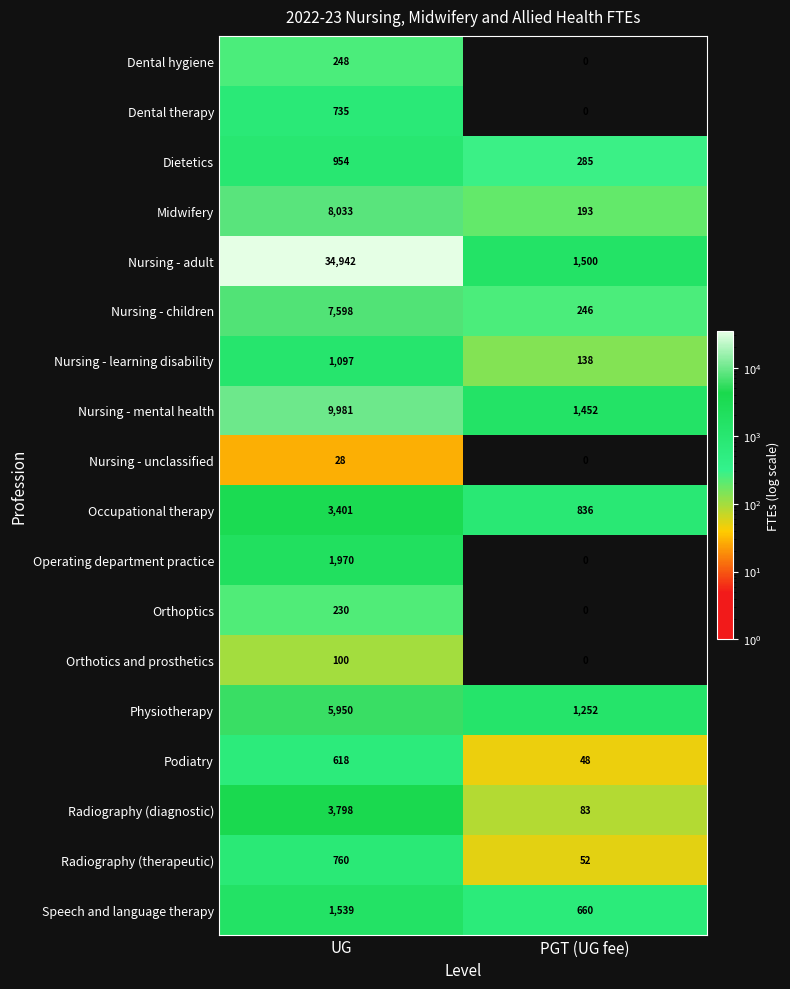

How many categories are shown in the chart?

2